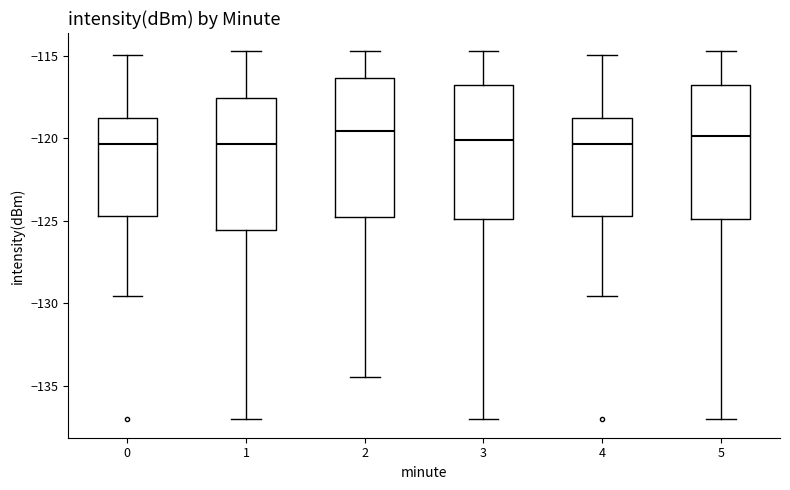

Reading left to right, transcribe this box plot: for each box, give where its median line is, the range the box spans, and where its two whiskers end, as read against the y-axis. The values are not printed on the chart, so give them approximately, as read against the axis.

0: median -120.5, box -124.5 to -119.0, whiskers -129.5 to -115.0
1: median -120.5, box -125.5 to -117.5, whiskers -137.0 to -114.5
2: median -119.5, box -125.0 to -116.5, whiskers -134.5 to -114.5
3: median -120.0, box -125.0 to -116.5, whiskers -137.0 to -114.5
4: median -120.5, box -124.5 to -119.0, whiskers -129.5 to -115.0
5: median -120.0, box -125.0 to -116.5, whiskers -137.0 to -114.5